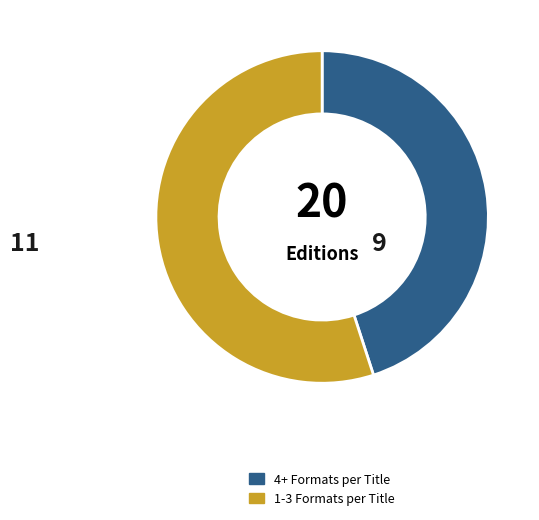

Is there a majority slice in this chart?

Yes